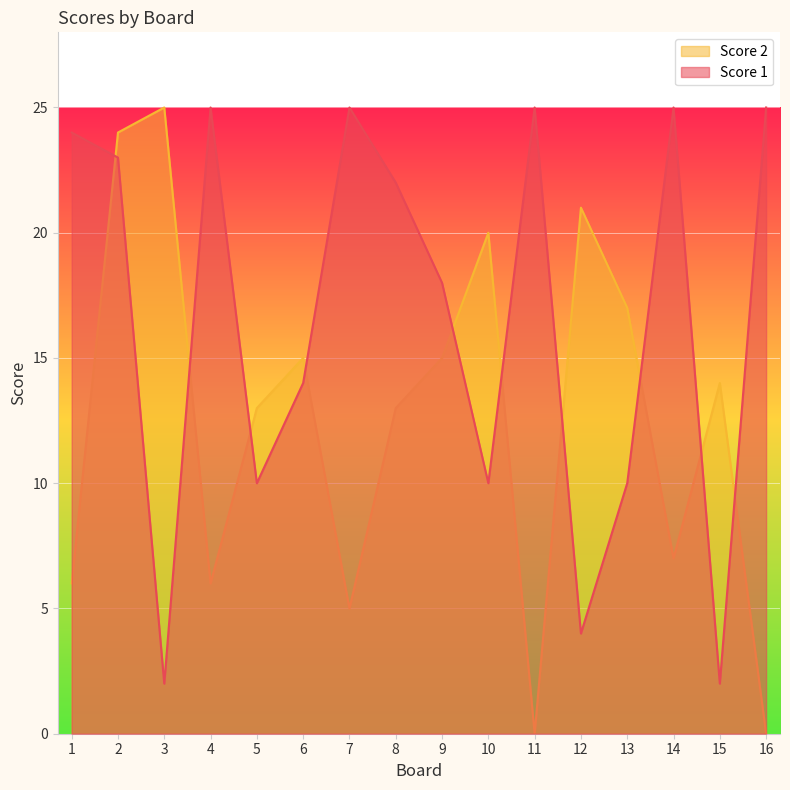

What is the approximate value of Score 2 at 14?

7